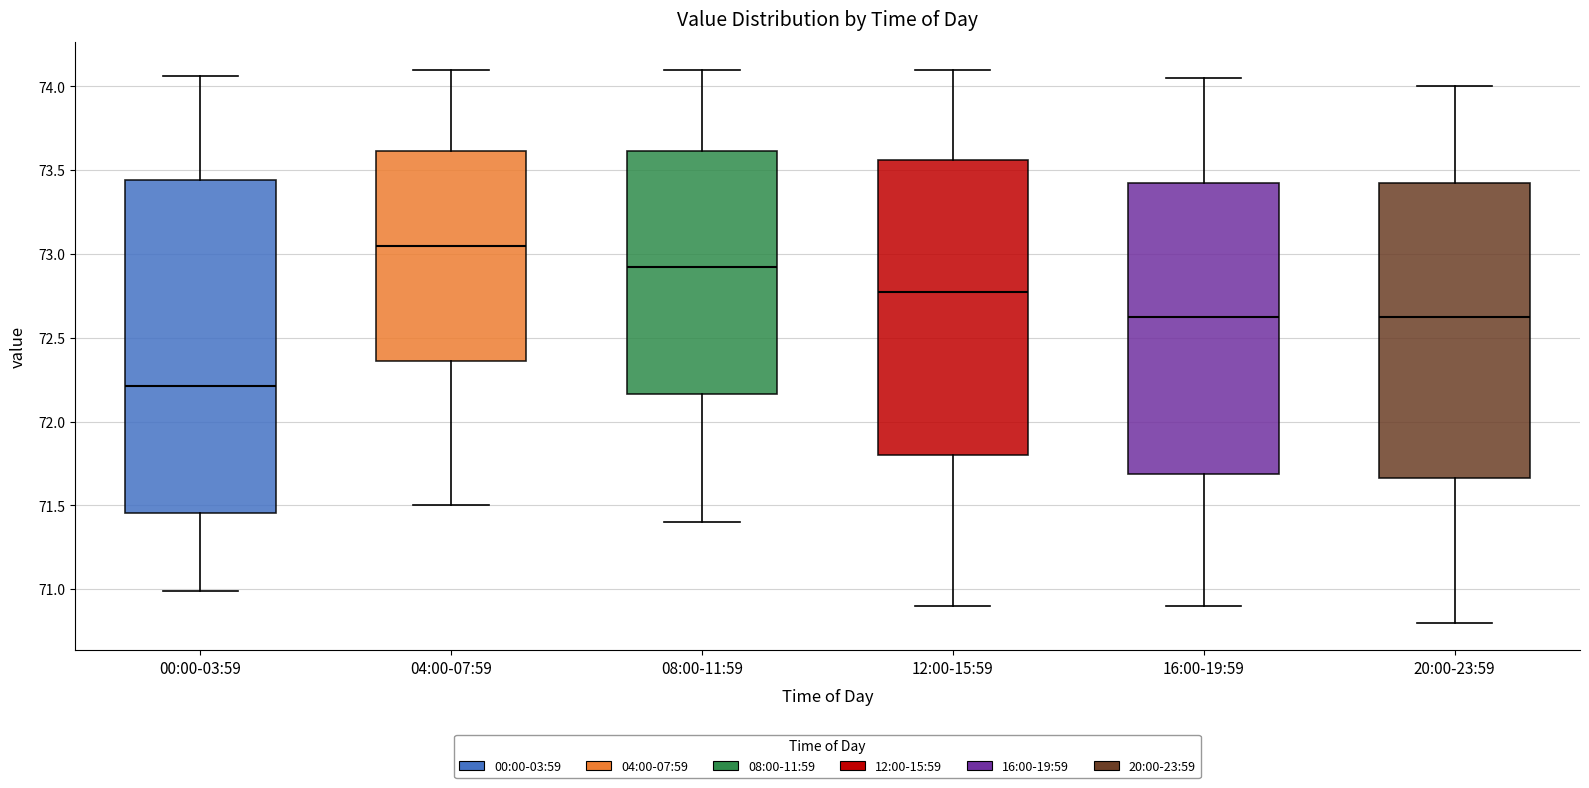

Reading left to right, transcribe this box plot: for each box, give where its median line is, the range the box spans, and where its two whiskers end, as read against the y-axis. The values are not printed on the chart, so give them approximately, as read against the axis.

00:00-03:59: median 72.20, box 71.45 to 73.45, whiskers 71.00 to 74.05
04:00-07:59: median 73.05, box 72.35 to 73.60, whiskers 71.50 to 74.10
08:00-11:59: median 72.95, box 72.15 to 73.60, whiskers 71.40 to 74.10
12:00-15:59: median 72.80, box 71.80 to 73.55, whiskers 70.90 to 74.10
16:00-19:59: median 72.65, box 71.70 to 73.45, whiskers 70.90 to 74.05
20:00-23:59: median 72.65, box 71.65 to 73.45, whiskers 70.80 to 74.00